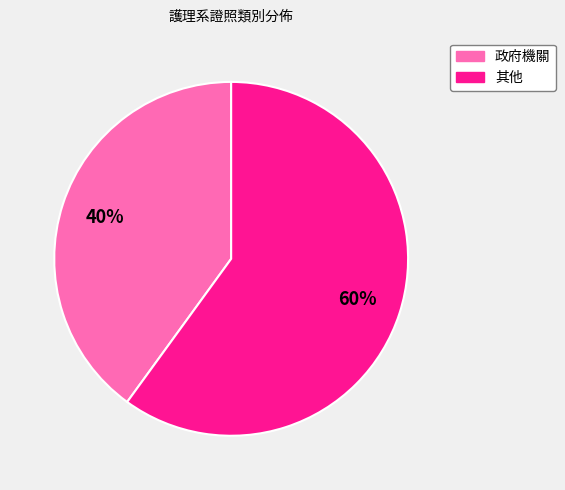

Is it true that 其他 is 60% of the pie?

True